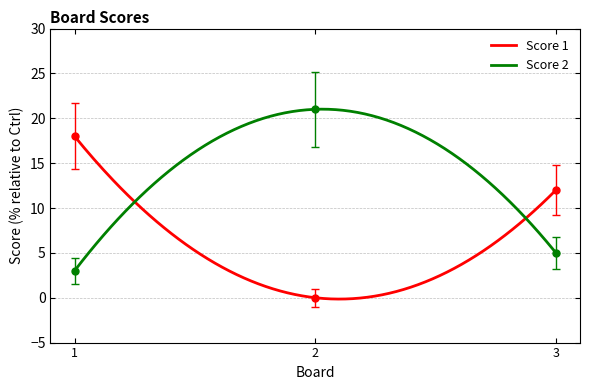

List the series in order of their peak value, highest first.

Score 2, Score 1